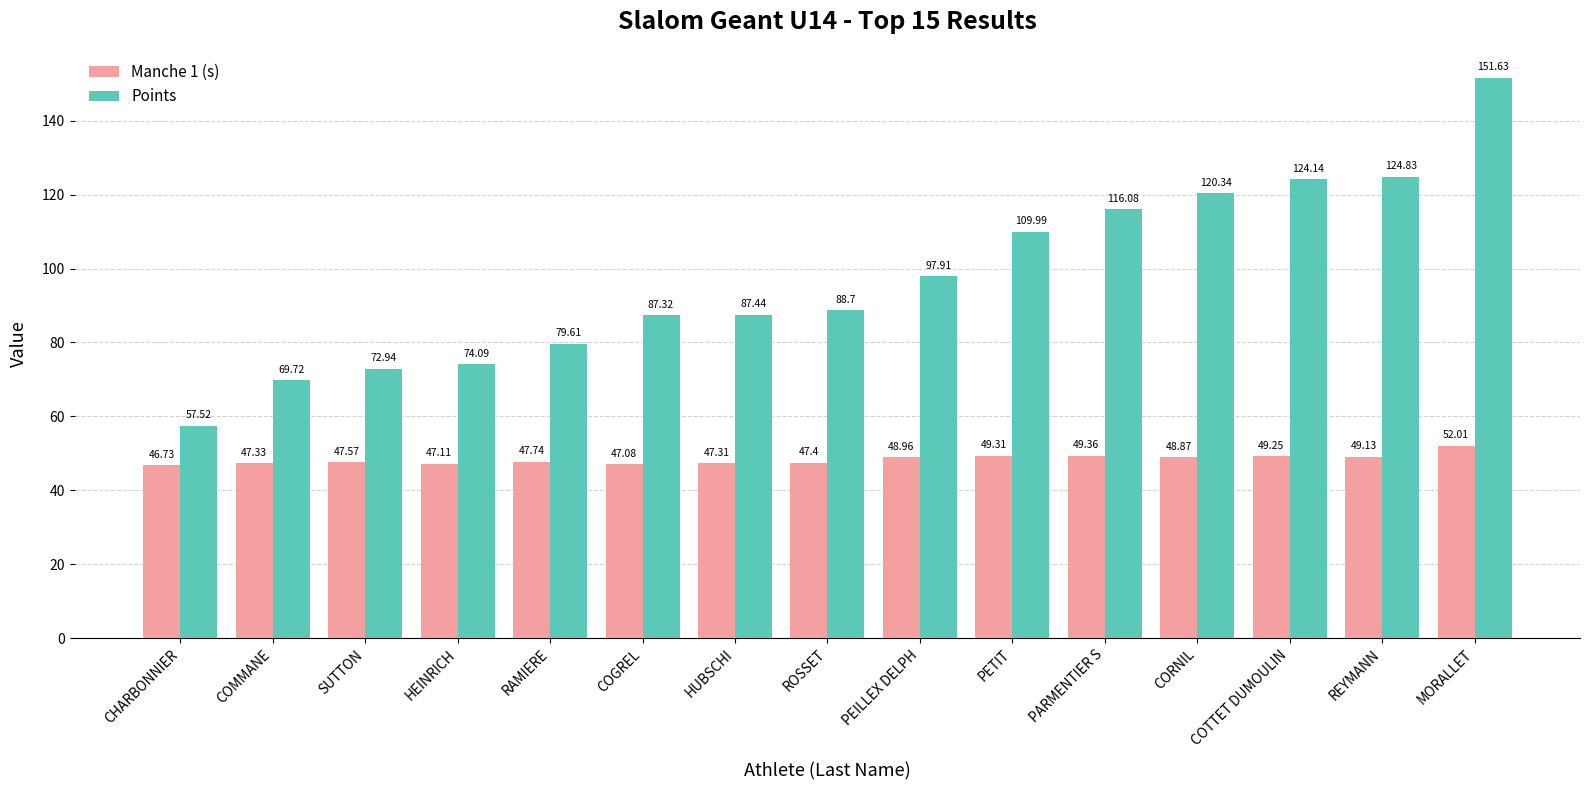

Between RAMIERE and PARMENTIER S, which series saw the biggest shift?

Points